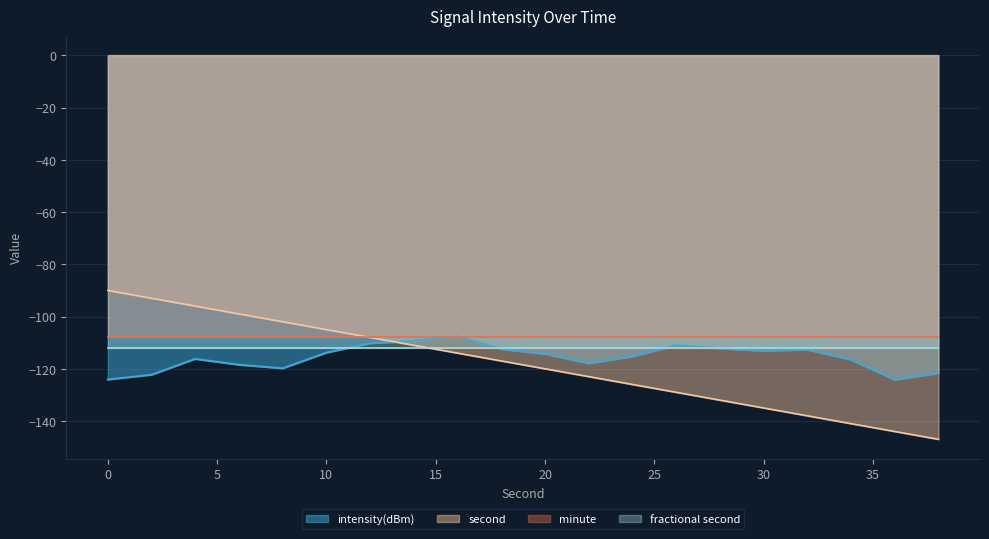

The intensity(dBm) series shows -110.2 at 12. True or false?

True